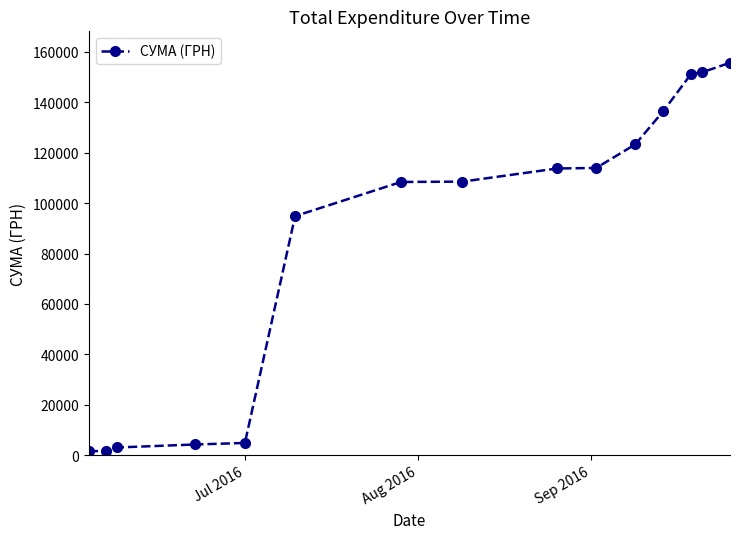

Count the number of values greater than 108540.

8